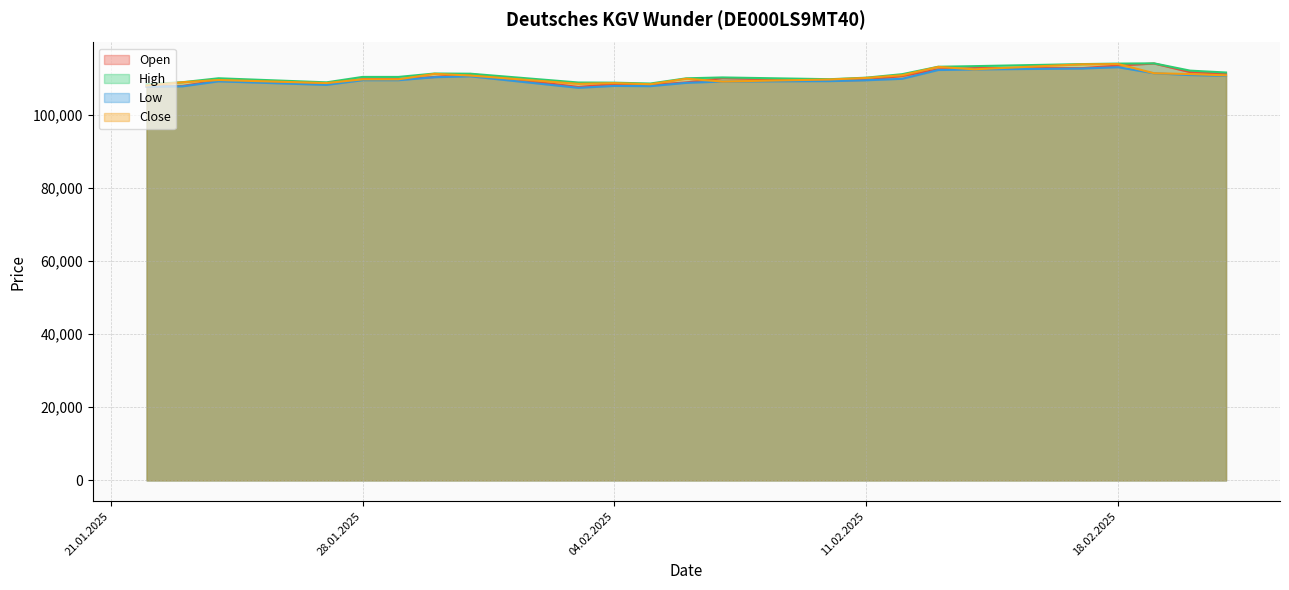

Rank the categories by Low value from highest to lowest.

18.02.2025, 17.02.2025, 14.02.2025, 13.02.2025, 19.02.2025, 20.02.2025, 21.02.2025, 31.01.2025, 30.01.2025, 12.02.2025, 28.01.2025, 29.01.2025, 11.02.2025, 10.02.2025, 24.01.2025, 07.02.2025, 06.02.2025, 27.01.2025, 04.02.2025, 05.02.2025, 23.01.2025, 22.01.2025, 03.02.2025